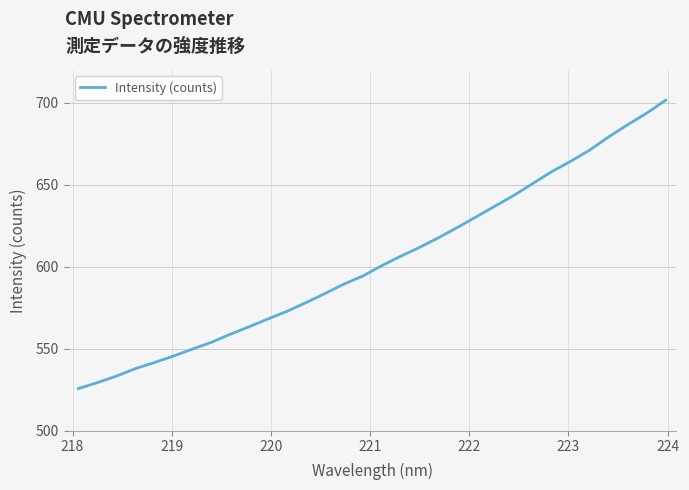

What is the maximum value shown in the chart?

701.6